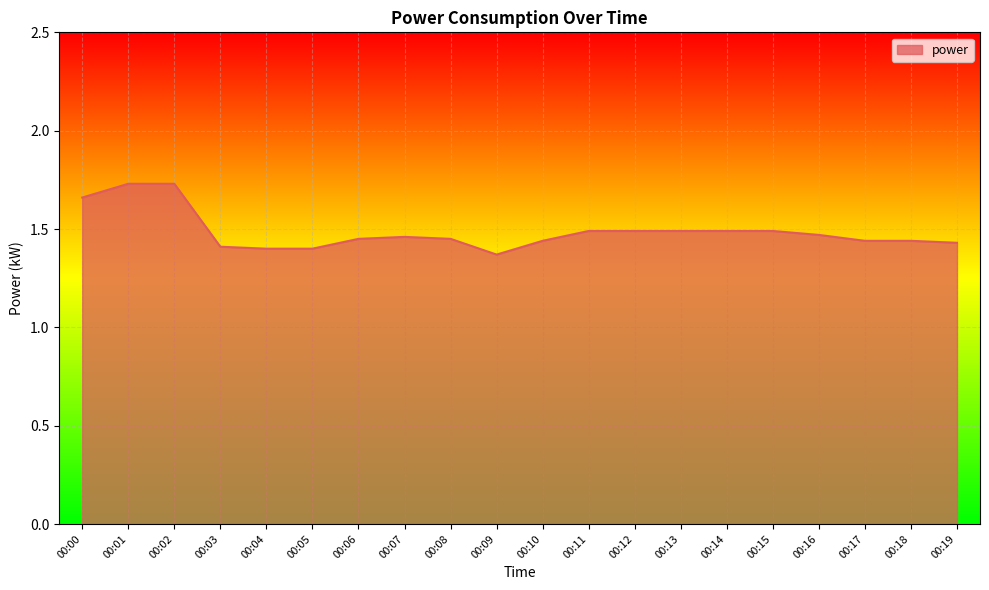

True or false: the data shows 1.4 at 00:18.

True